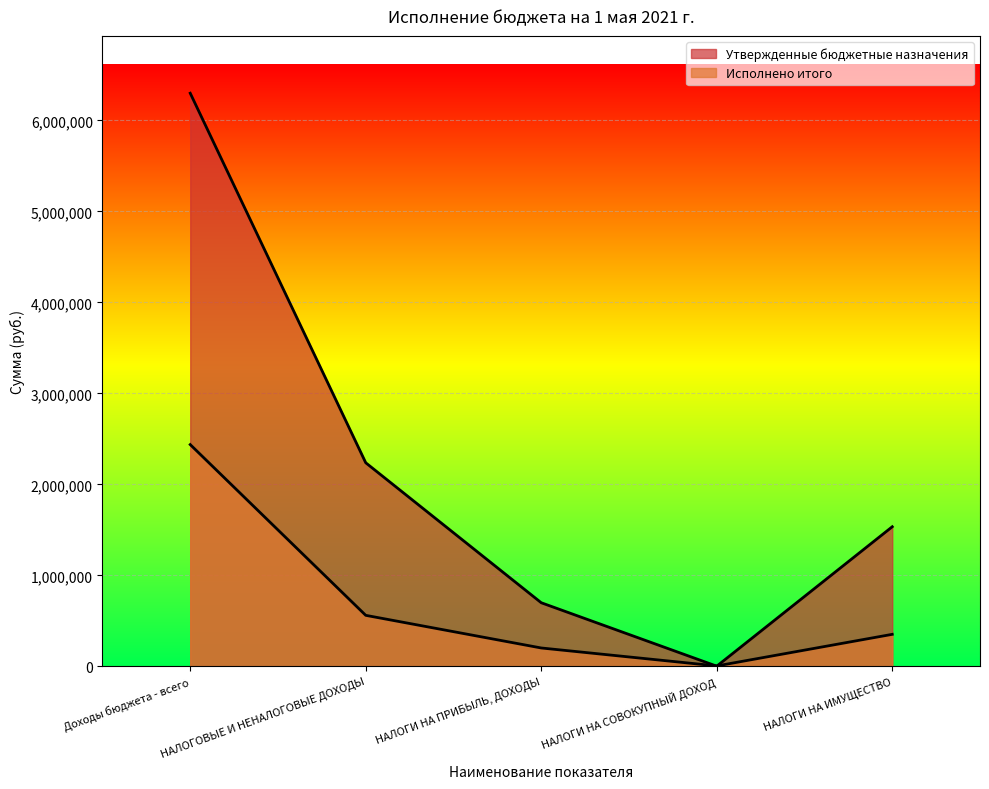

Does the chart display data point markers on the line(s)?

No